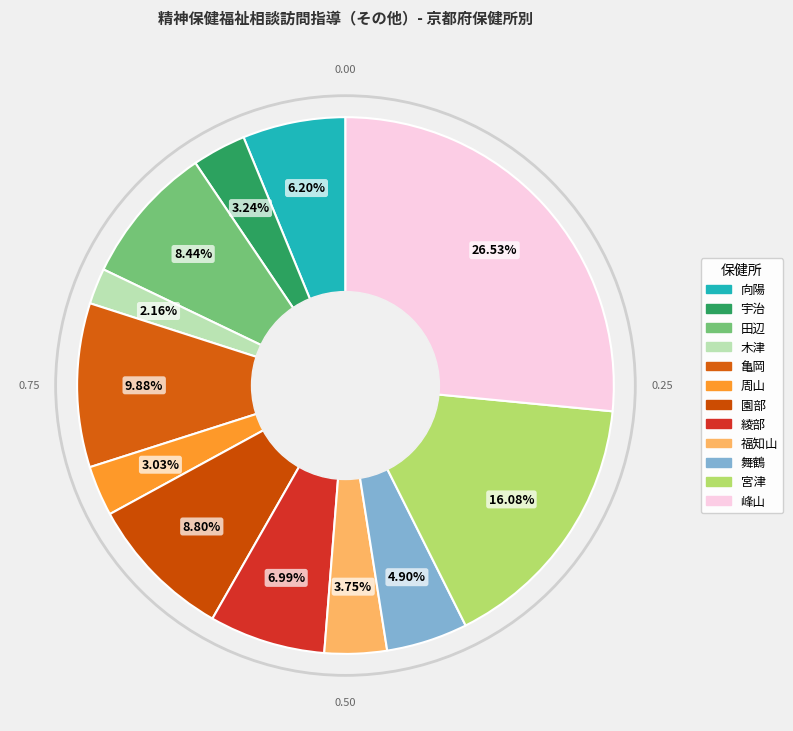

Is it true that 亀岡 is 23% of the pie?

False